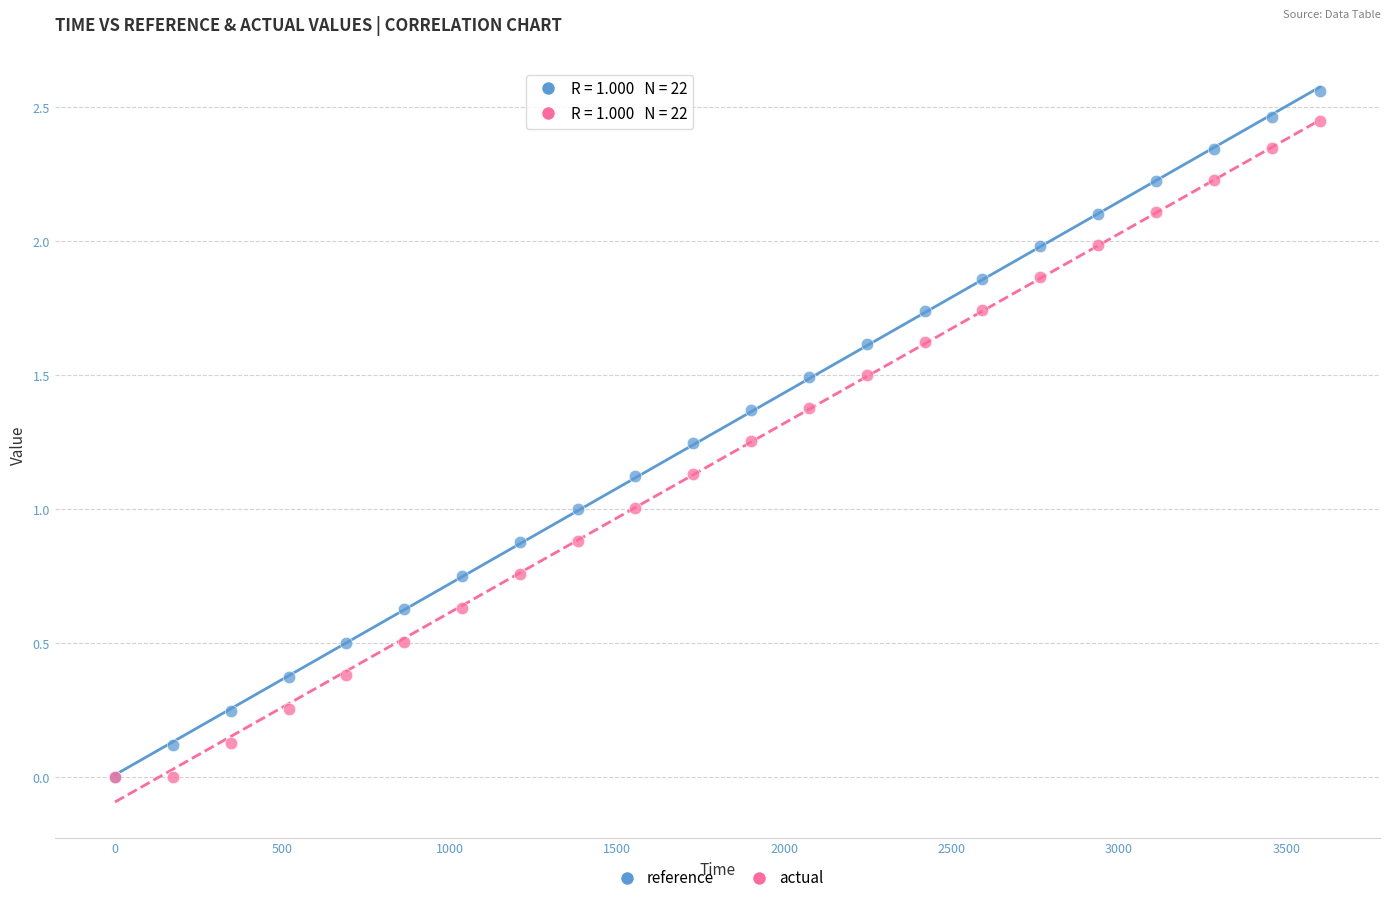

What are all the series names shown in the legend?

reference, actual